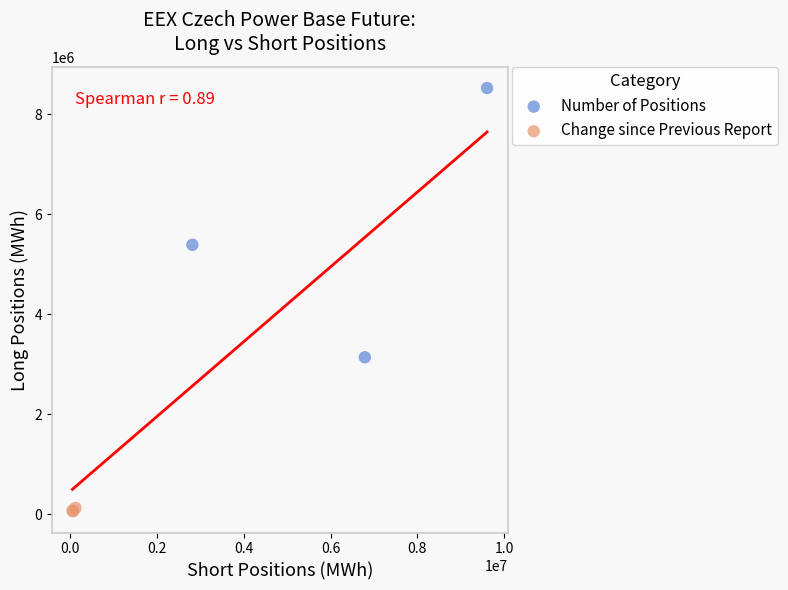

Which series contains the highest Y value?

Number of Positions